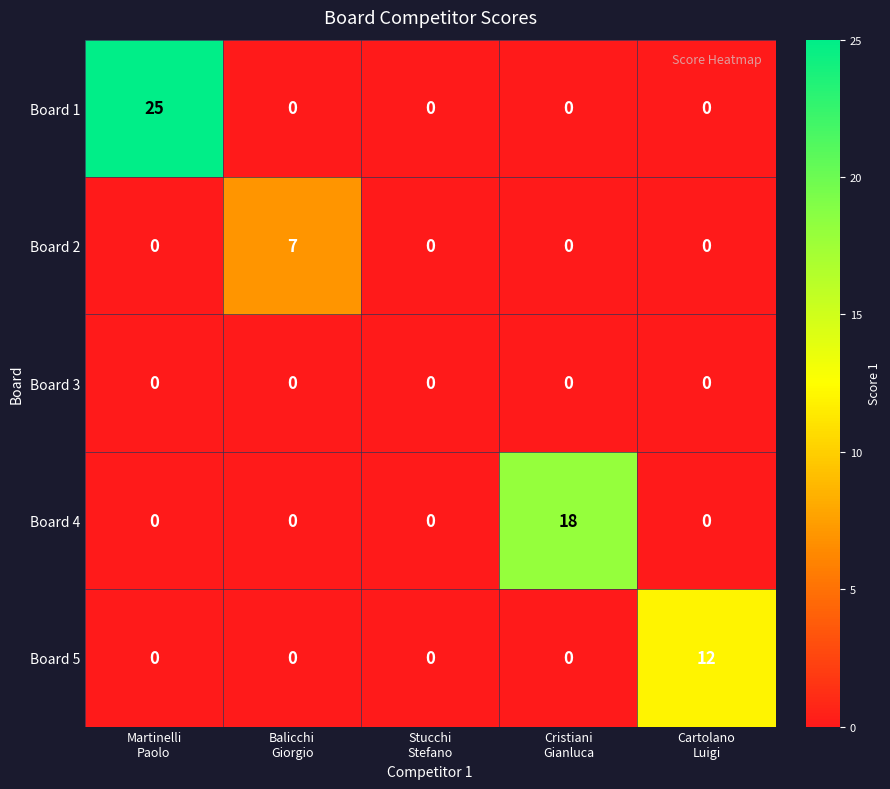

How many data points does each series have?

5